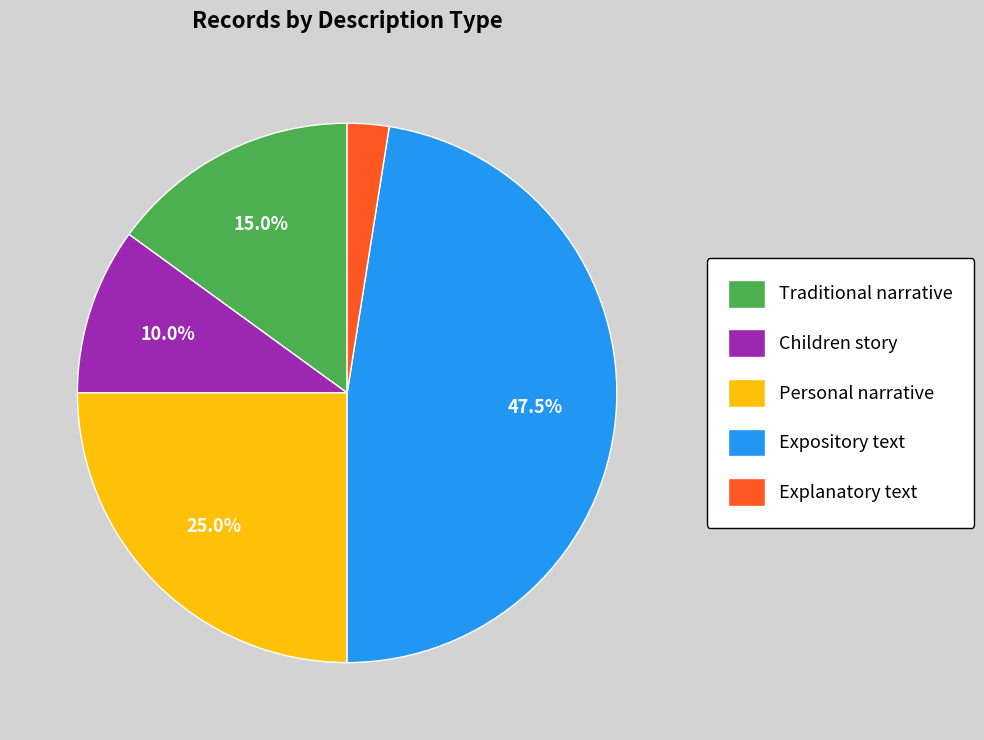

How many slices are in this pie chart?

5